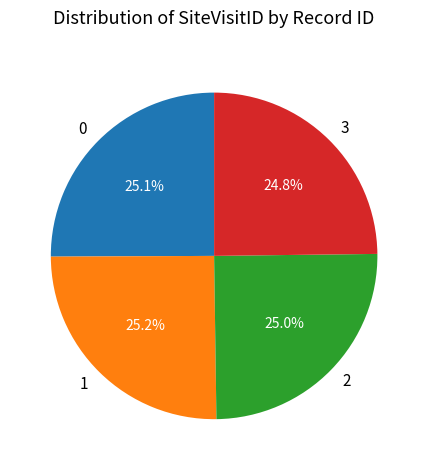

To the nearest percent, what is the combined percentage of 0 and 2?

50%